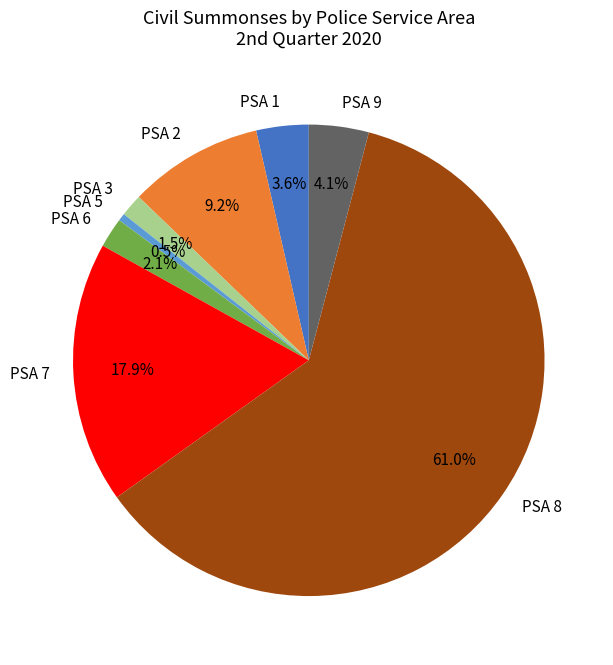

Rank the categories by value from highest to lowest.

PSA 8, PSA 7, PSA 2, PSA 9, PSA 1, PSA 6, PSA 3, PSA 5